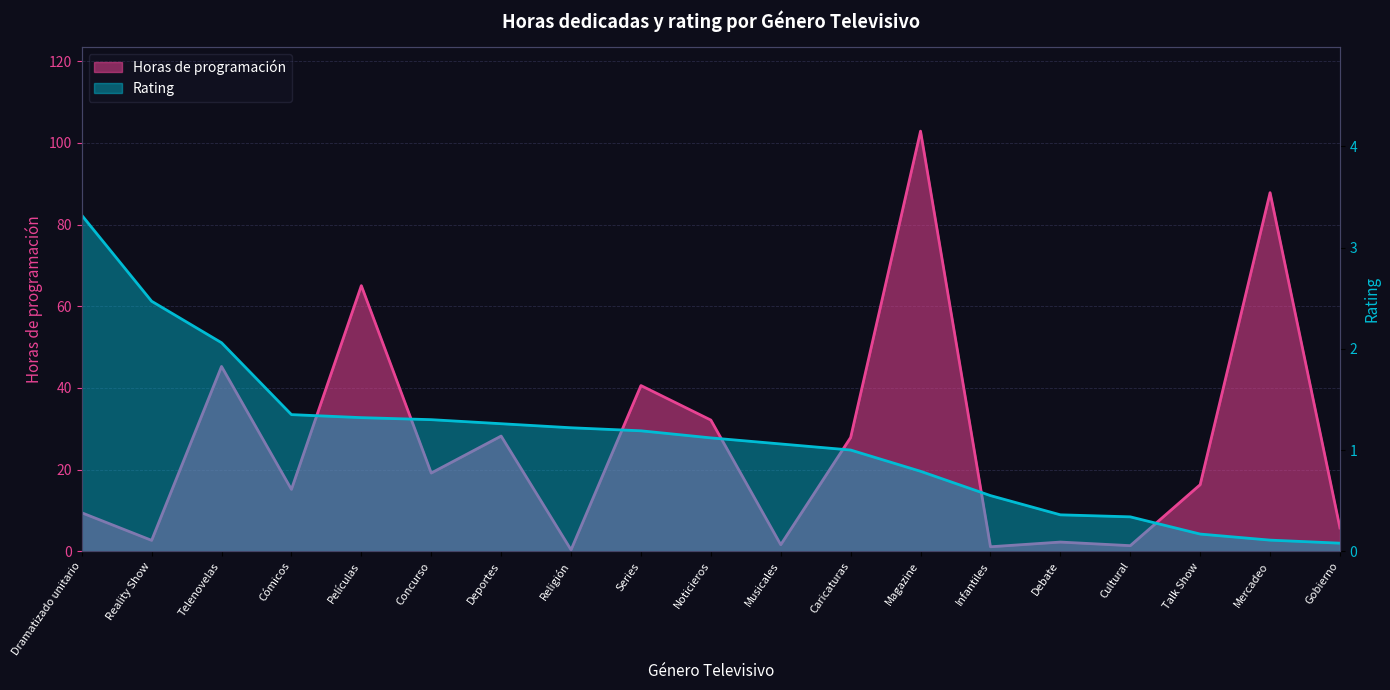

Rank the series at Telenovelas from lowest to highest value.

Rating, Horas de programación